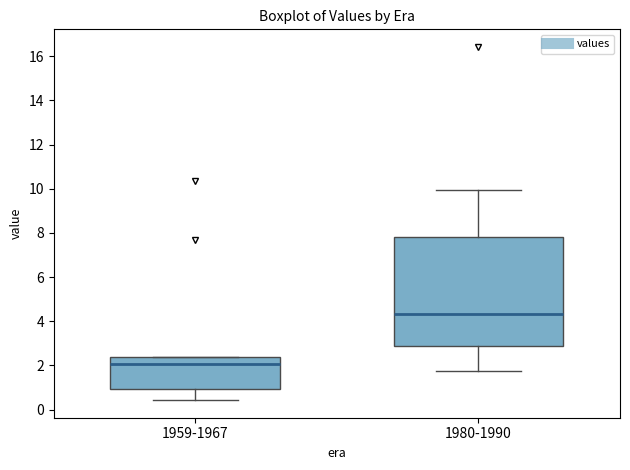

Where is the upper edge of the box for 1959-1967 on the y-axis? The values are not printed on the chart, so give them approximately, as read against the axis.

2.4